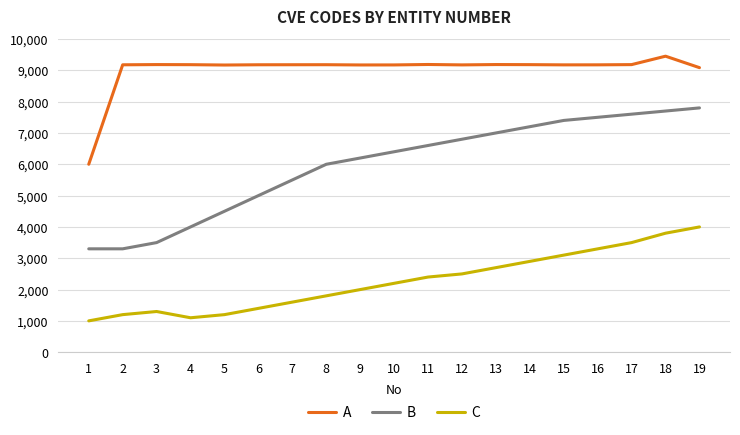

True or false: B and A intersect in this chart.

False